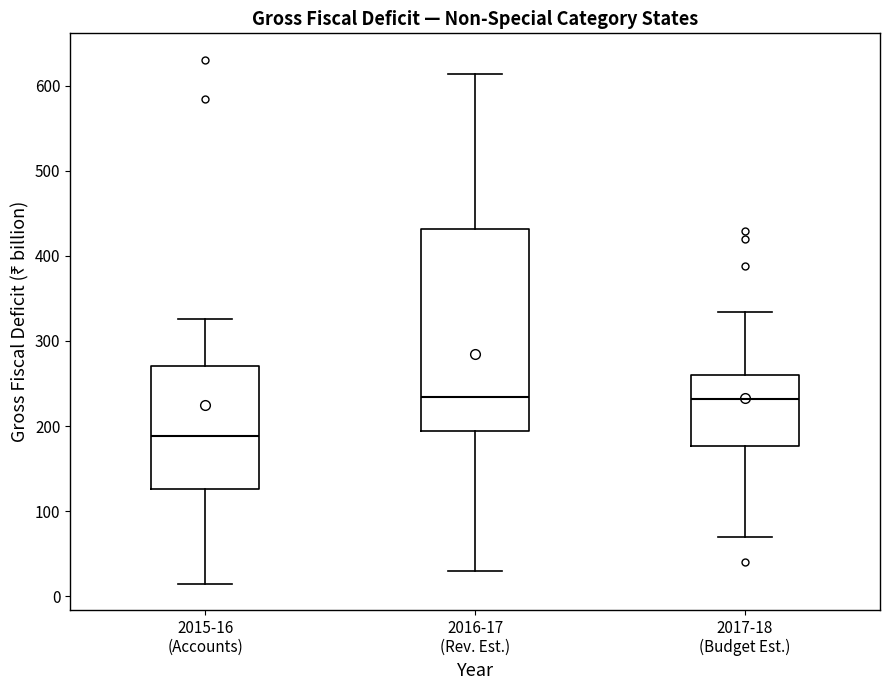

Comparing the boxes themselves (not the whiskers), which one is the tallest?

2016-17 (Rev. Est.)